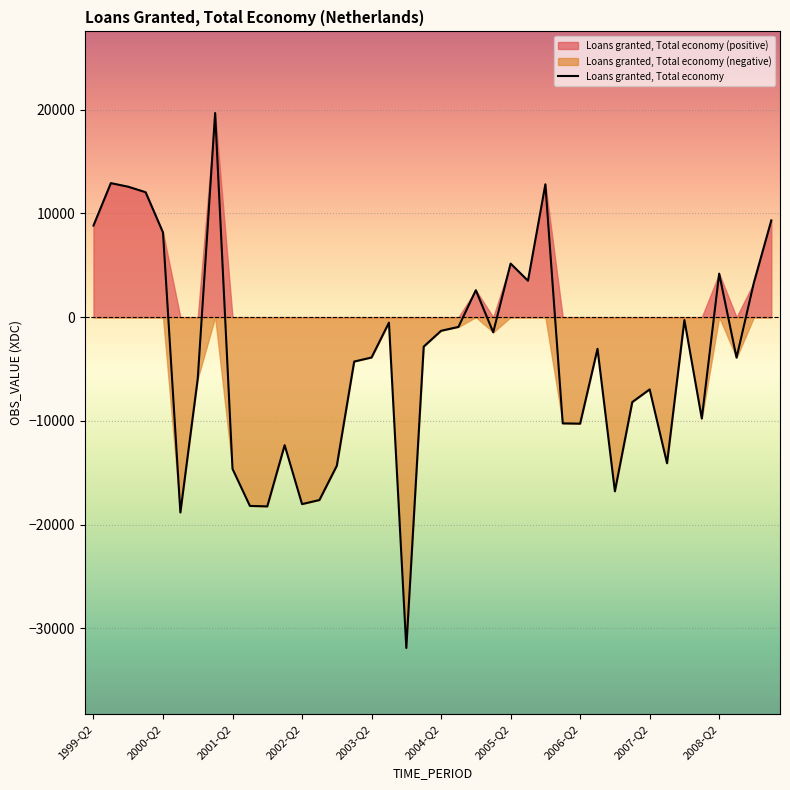

How many values exceed -3053?

19